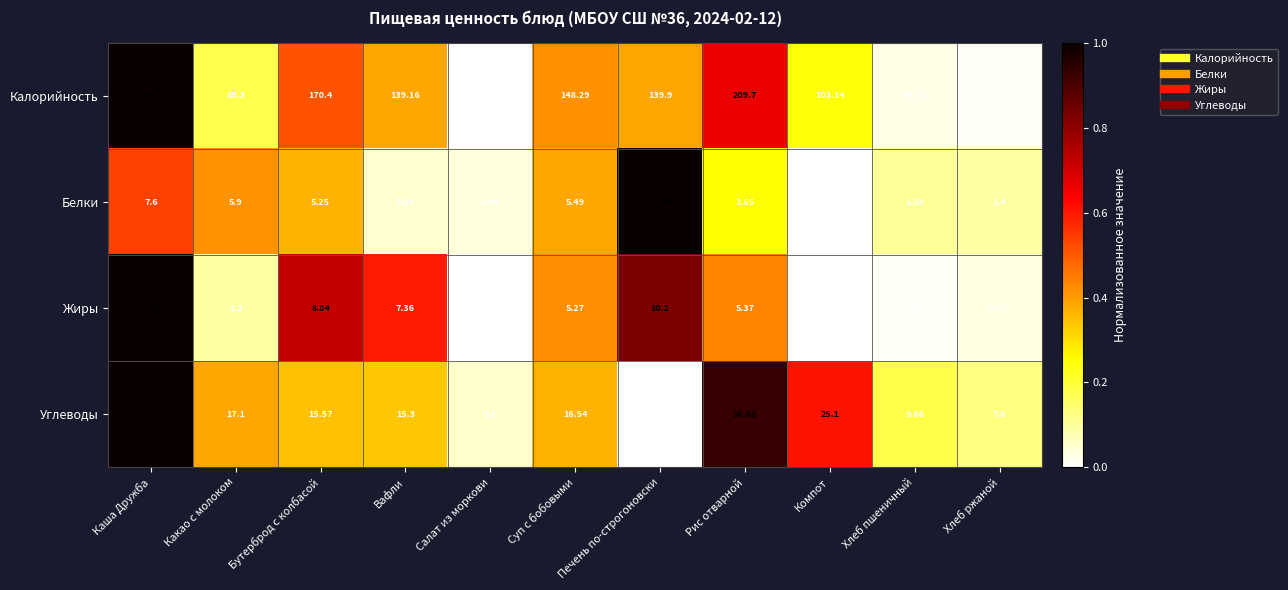

Which series changed the most between Бутерброд с колбасой and Хлеб пшеничный?

Калорийность